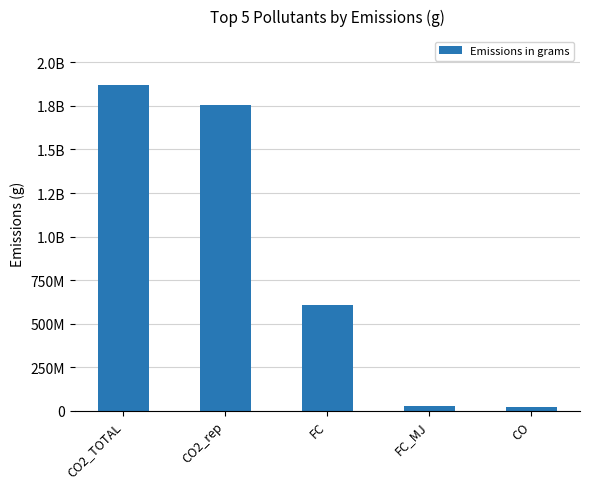

Reading left to right, extract all data points from this chart.

1870575495.7	1755315912.3	606863963.3	25691708.0	19580820.0